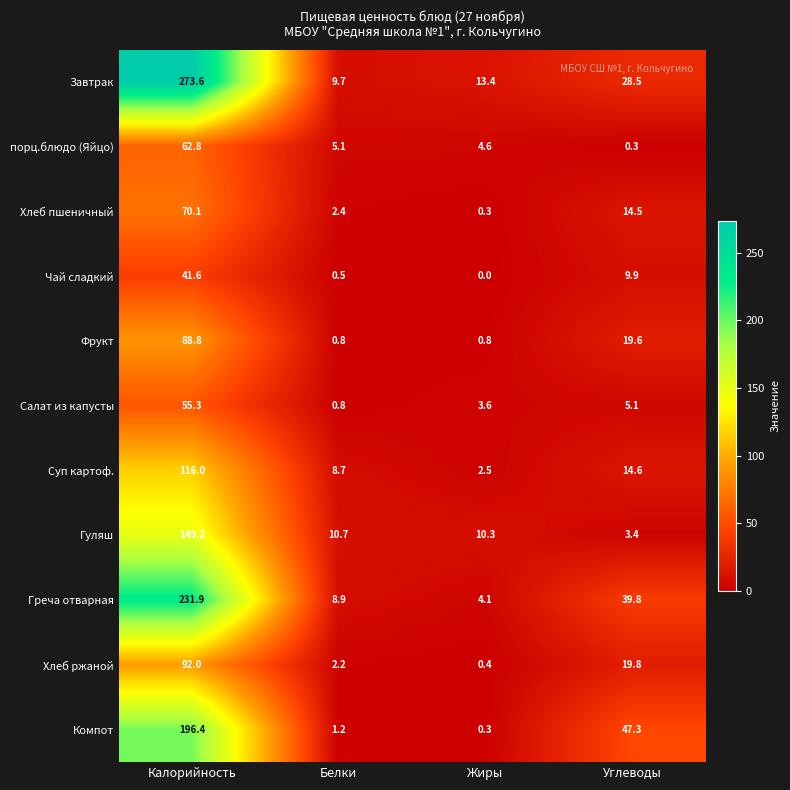

What is the sum of the Гуляш values at Белки and Углеводы?

14.1